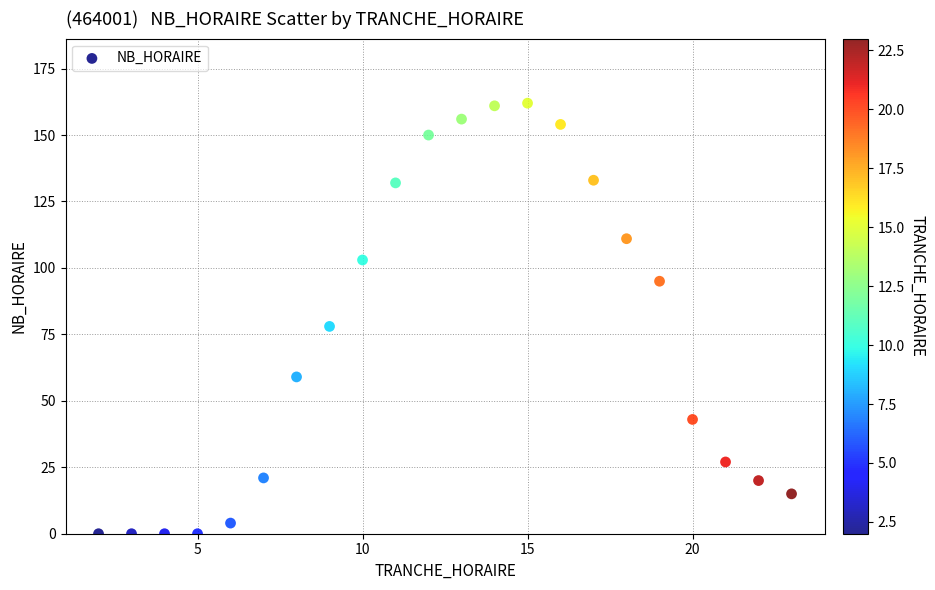

What Y value in the scatter plot is closest to 81?

78